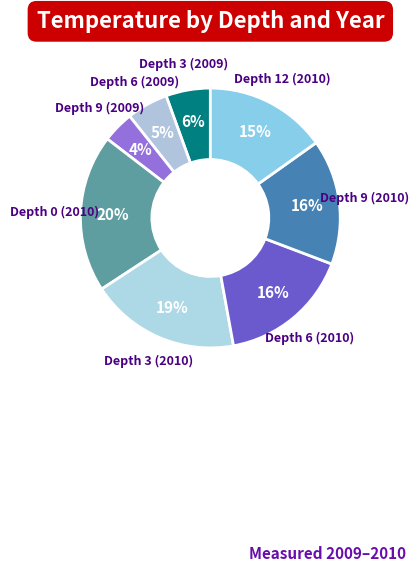

Which category has the smallest portion of the pie?

Depth 9 (2009)